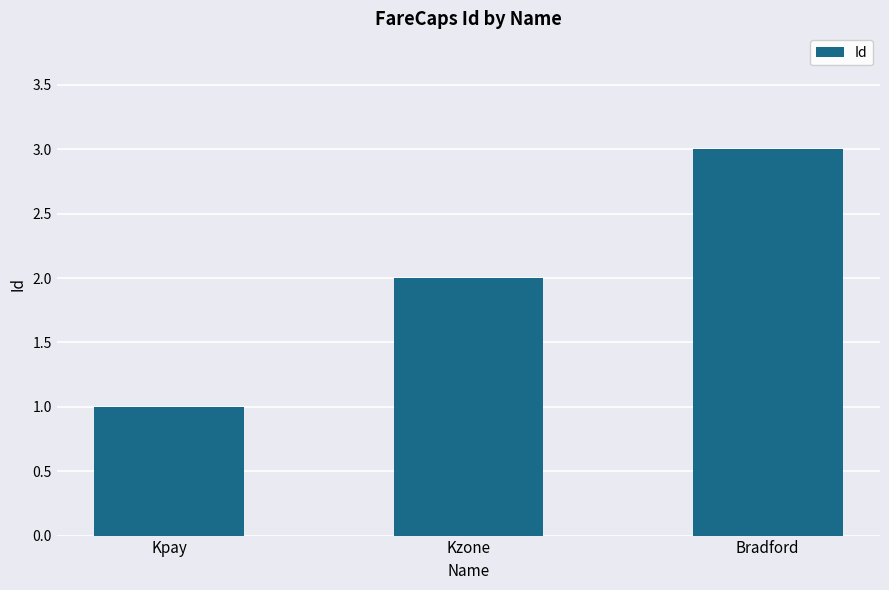

What is the change in value from Kzone to Bradford?

+1